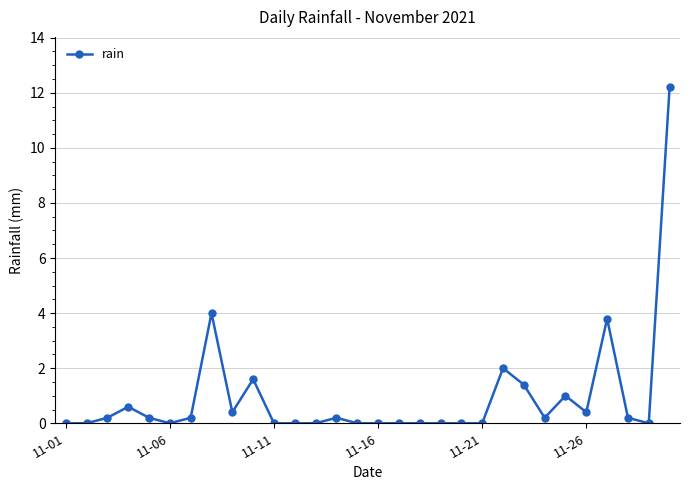

What is the sum of all values?

28.6